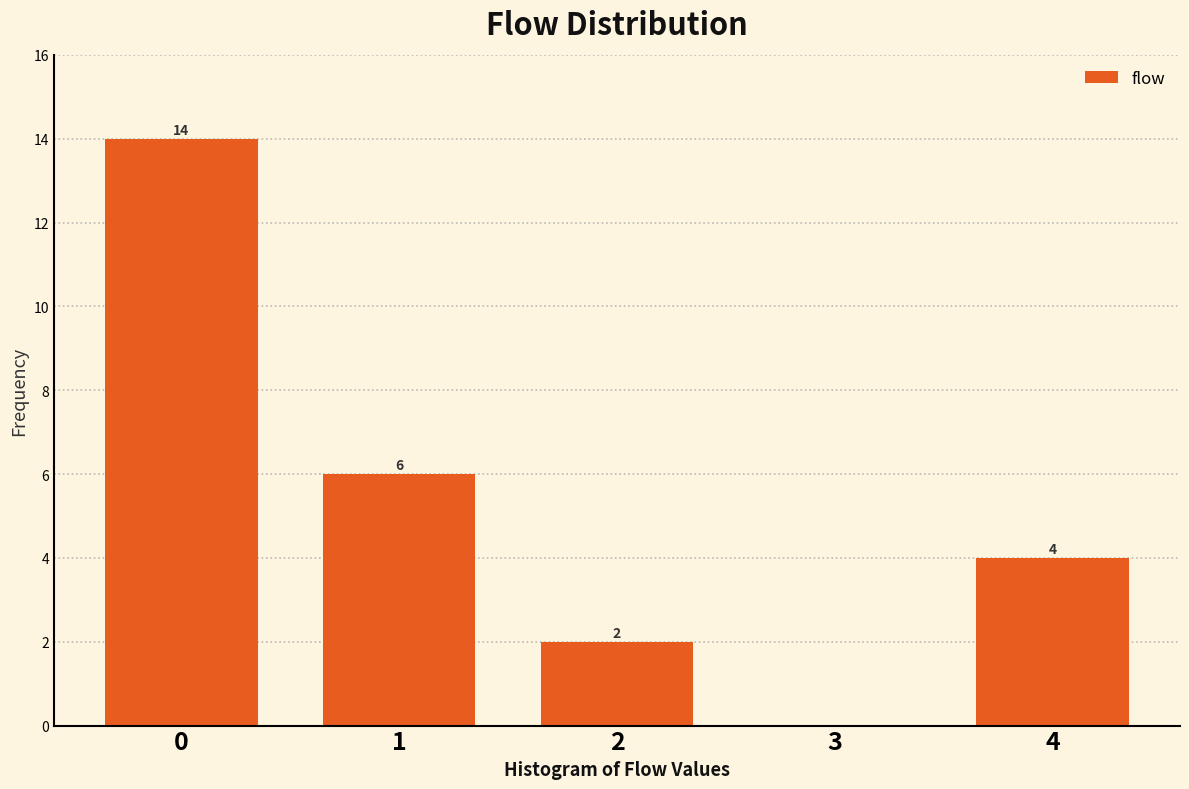

Reading left to right, what are all the values shown in this chart?

0=14	1=6	2=2	3=0	4=4